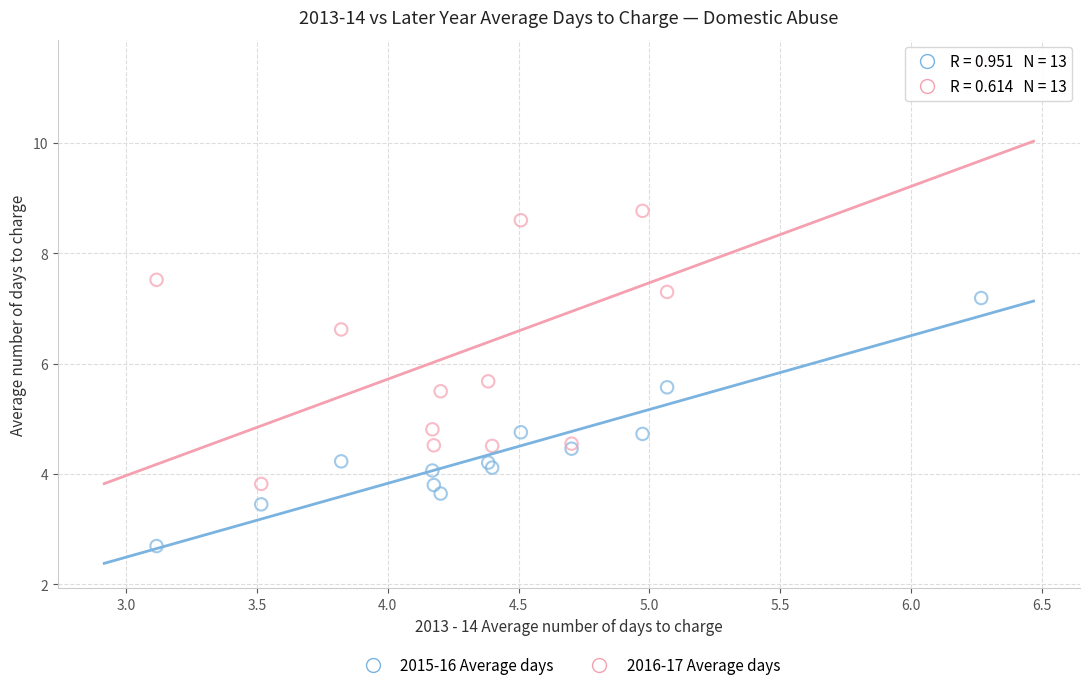

Which series has the widest spread of Y values?

2016-17 Average days